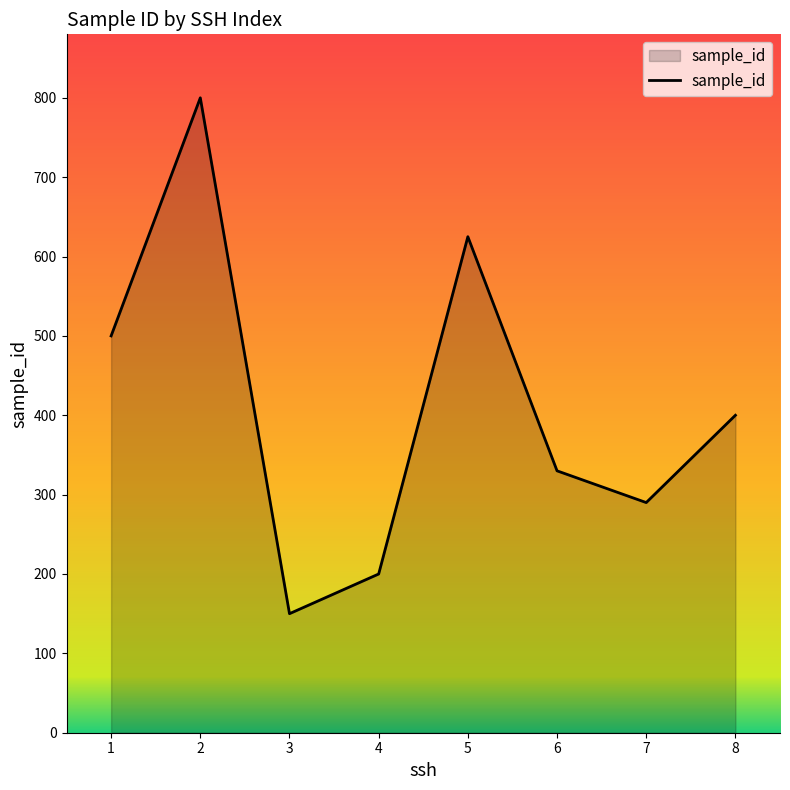

What is the greatest value displayed?

800